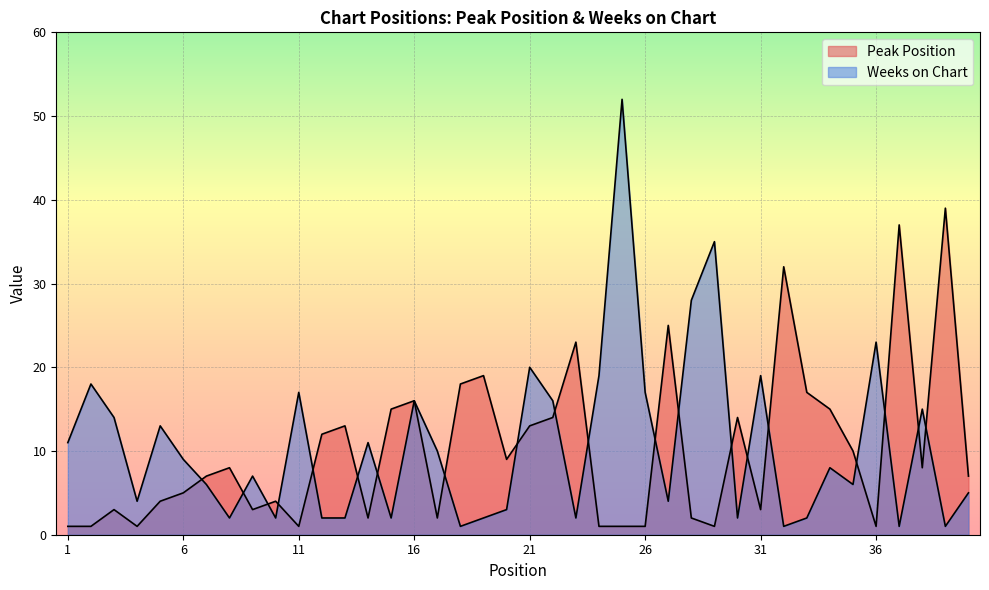

How many distinct data groups are displayed?

2